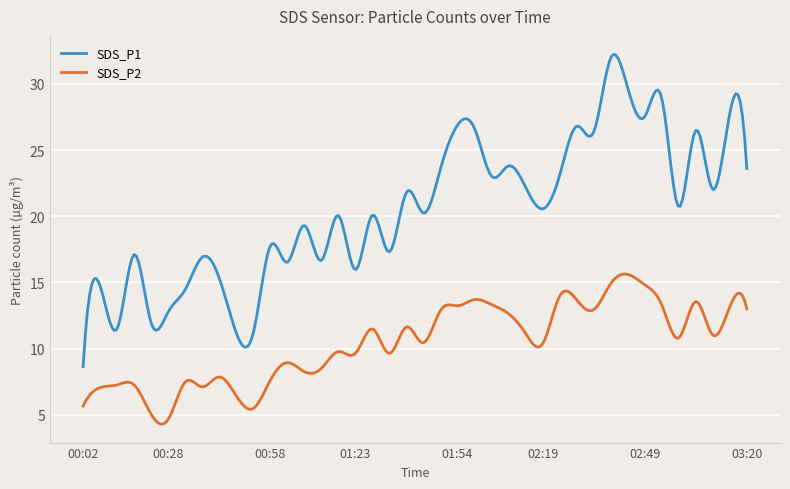

What is the smallest value displayed?

4.3